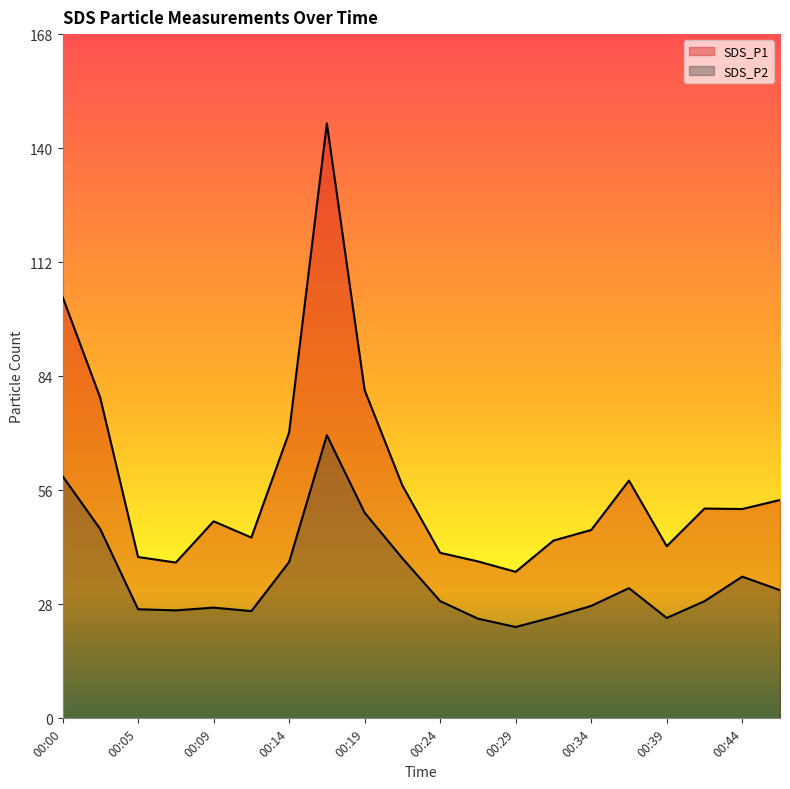

The SDS_P2 series shows 59.4 at 00:00. True or false?

True